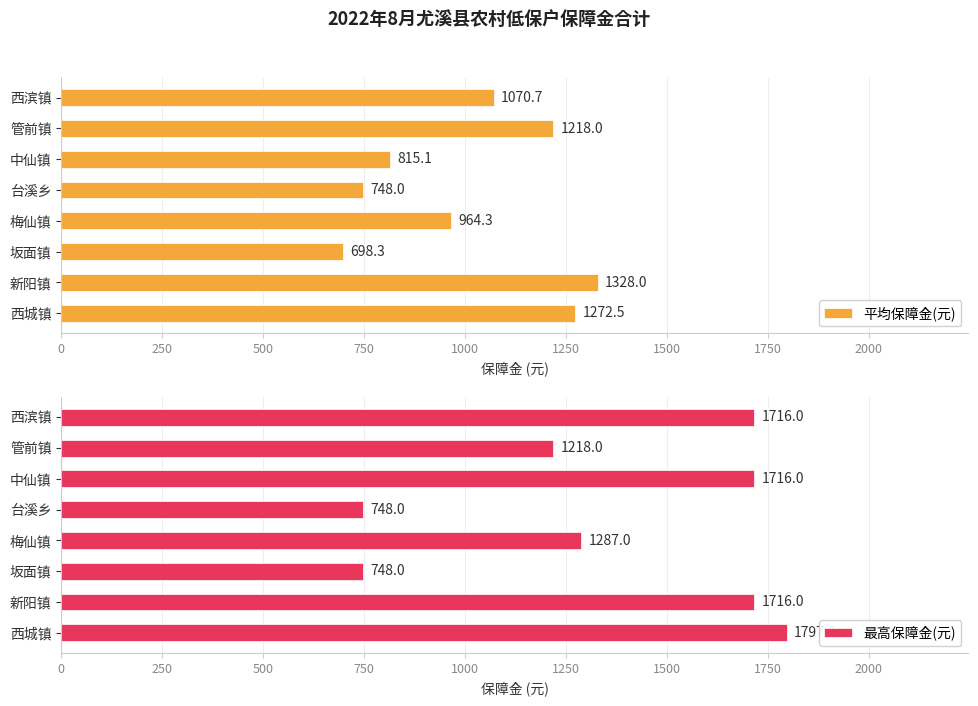

Which label corresponds to the smallest value in the chart?

500